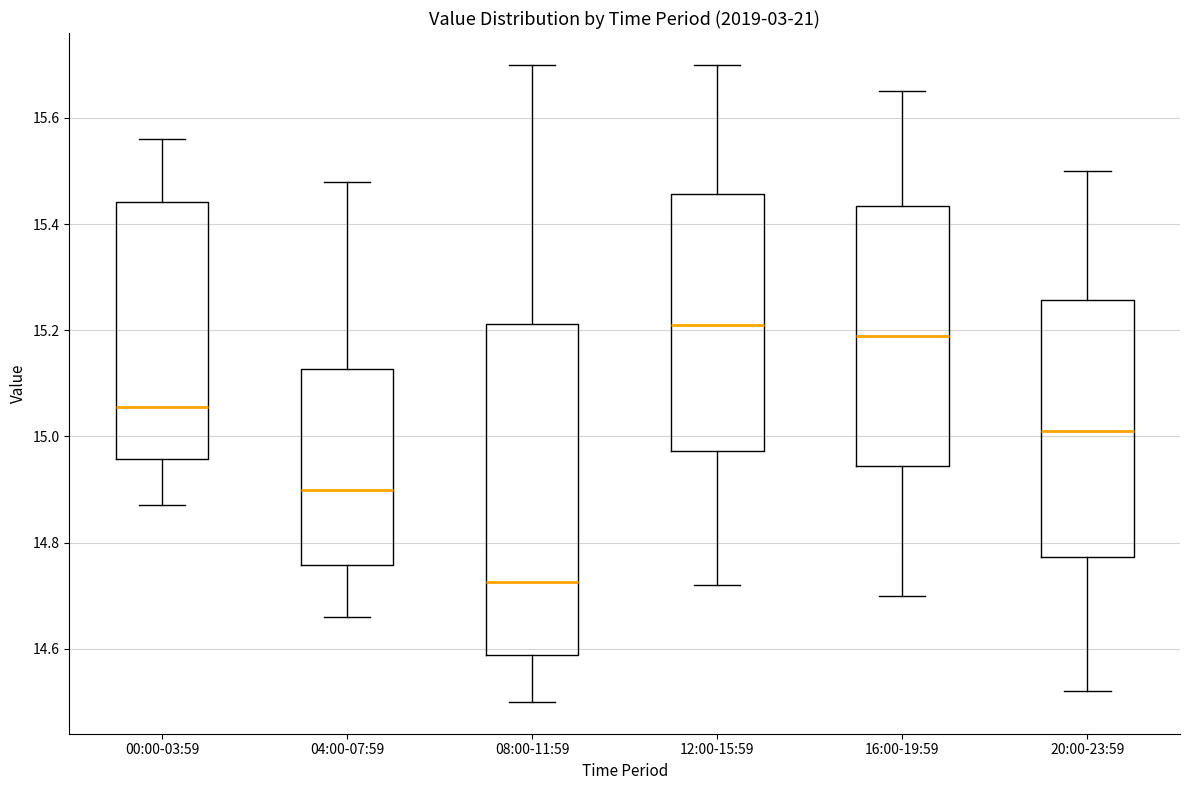

Reading left to right, read every box against the y-axis: the position of its median line, the range the box covers, and the ends of its whiskers. The values are not printed on the chart, so give them approximately, as read against the axis.

00:00-03:59: median 15.06, box 14.96 to 15.44, whiskers 14.88 to 15.56
04:00-07:59: median 14.90, box 14.76 to 15.12, whiskers 14.66 to 15.48
08:00-11:59: median 14.72, box 14.58 to 15.22, whiskers 14.50 to 15.70
12:00-15:59: median 15.22, box 14.98 to 15.46, whiskers 14.72 to 15.70
16:00-19:59: median 15.20, box 14.94 to 15.44, whiskers 14.70 to 15.66
20:00-23:59: median 15.02, box 14.78 to 15.26, whiskers 14.52 to 15.50